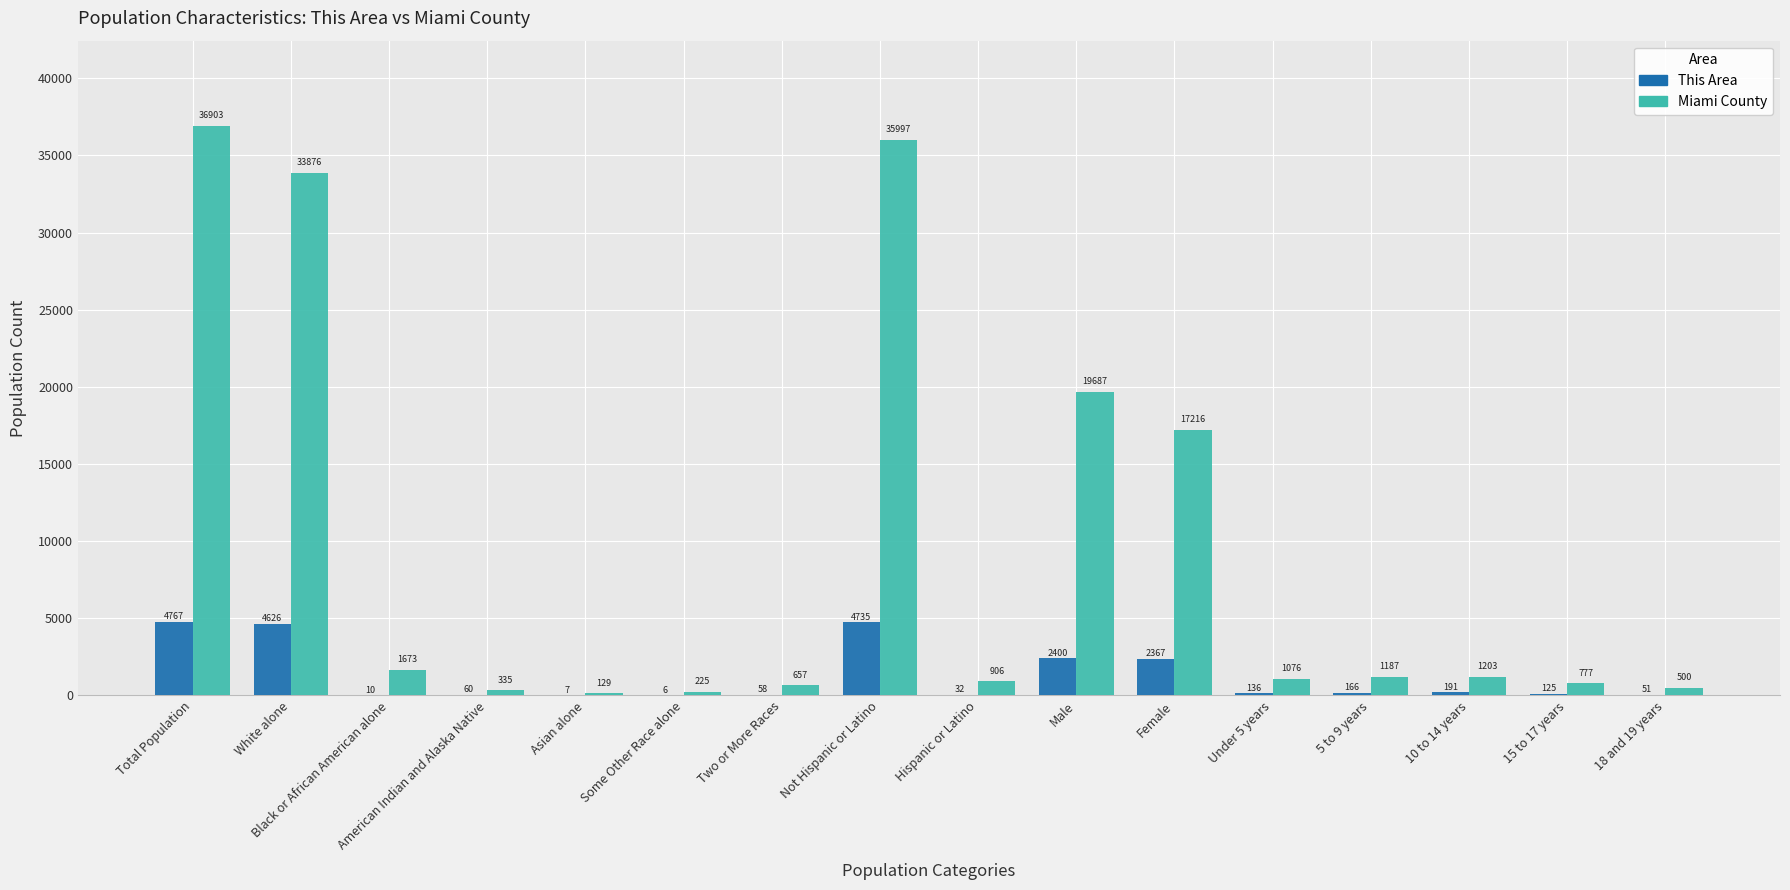

At which category is the sum across all series the highest?

Total Population